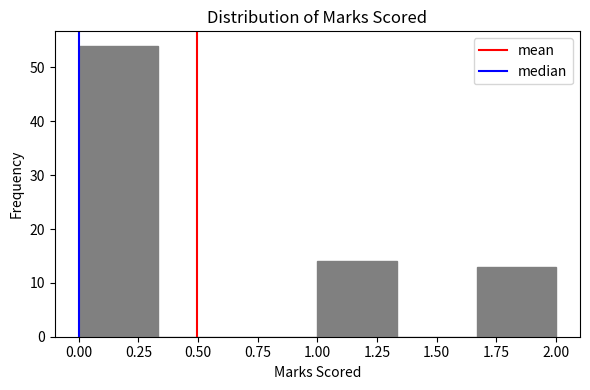

How tall is the bar that spans 0.00 to 0.35 on the x-axis? Neither the bar edges nor the heights are printed on the chart, so give them approximately, as read against the axes.

54